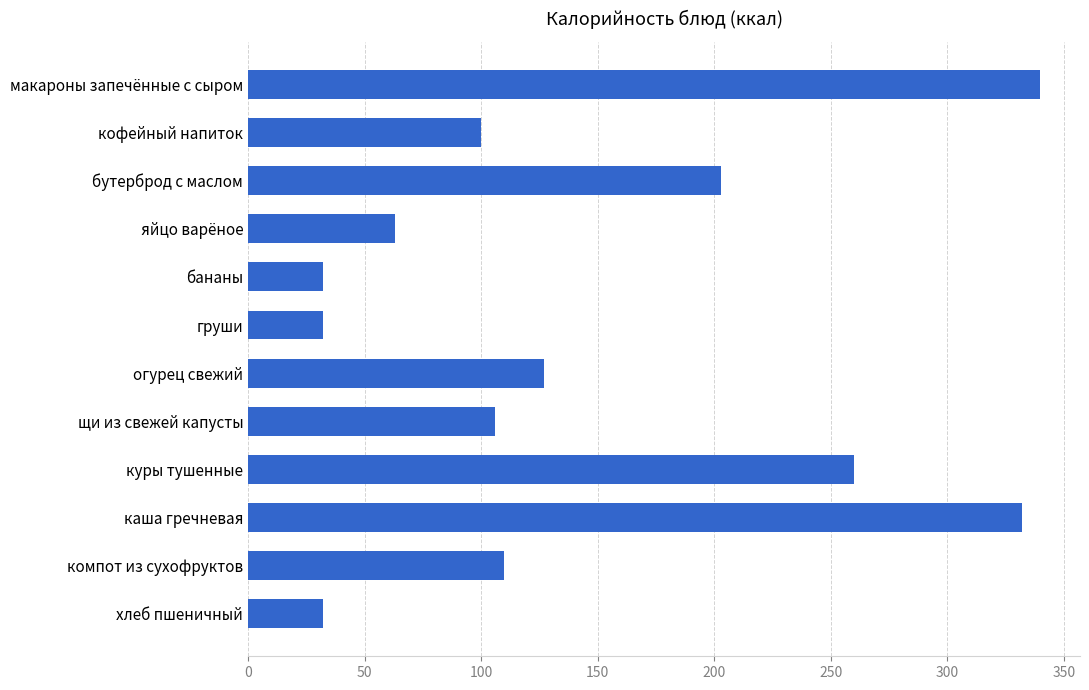

The value at куры тушенные is 107. True or false?

False